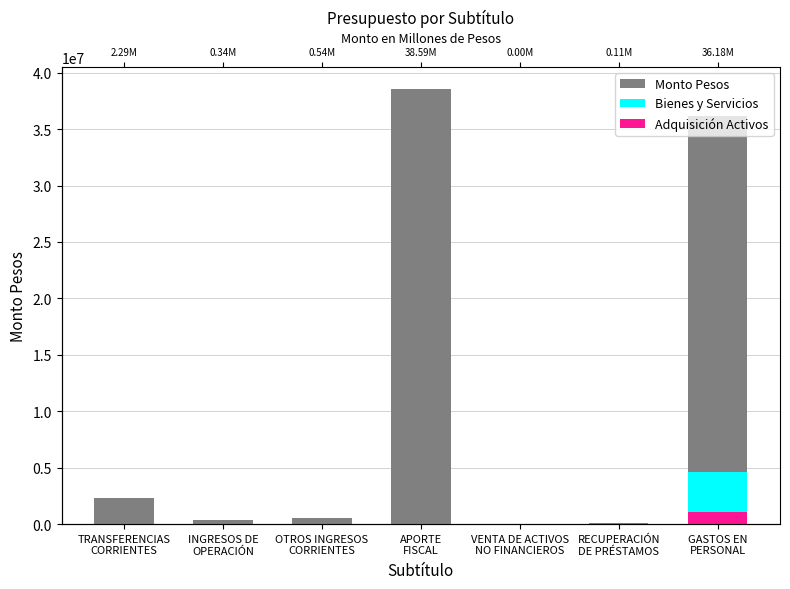

What is the greatest value displayed?

38587305